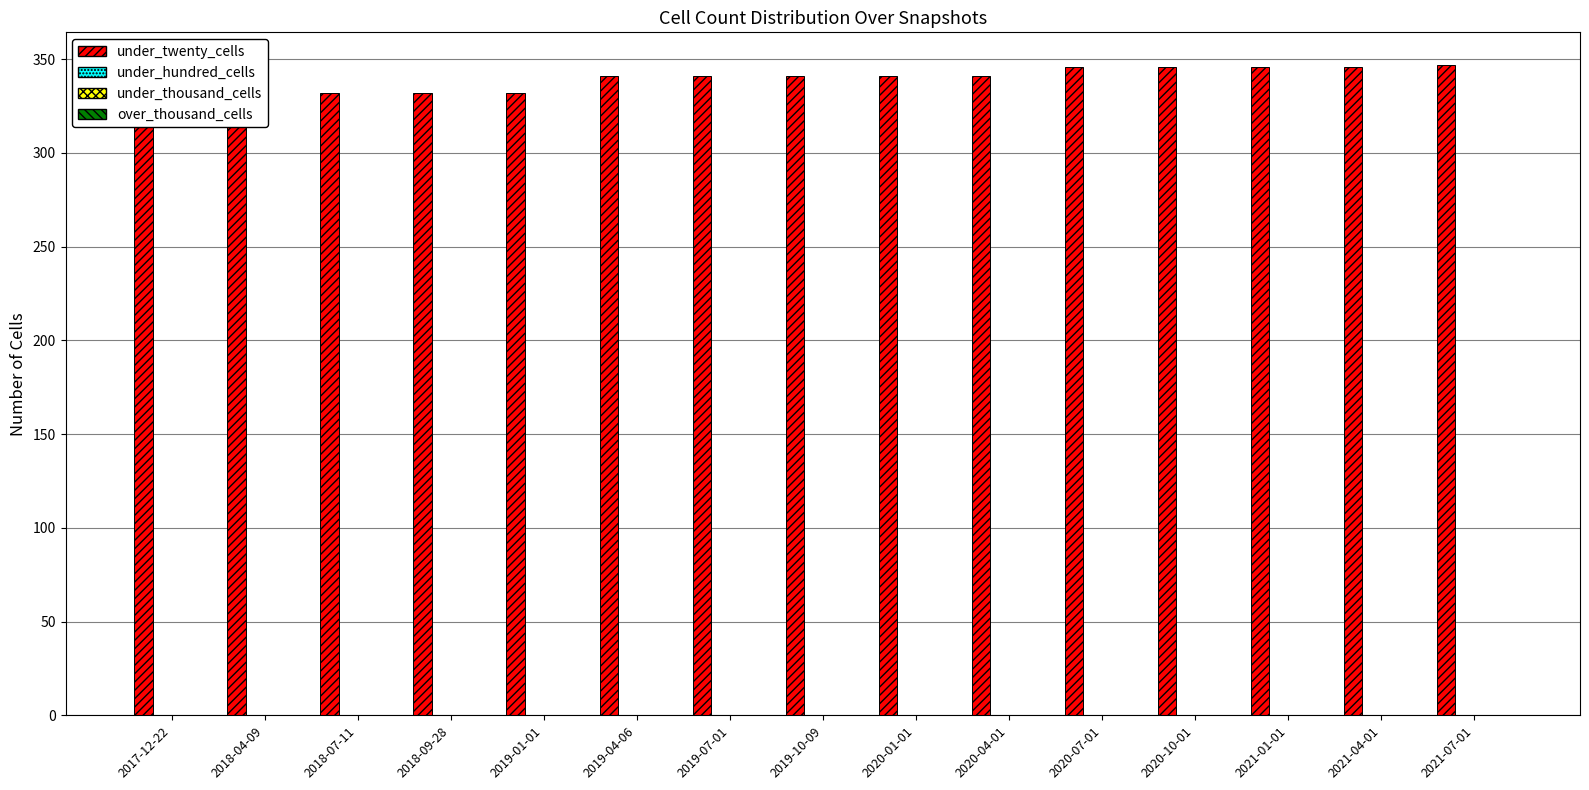

At which label is over_thousand_cells closest to 0?

2017-12-22